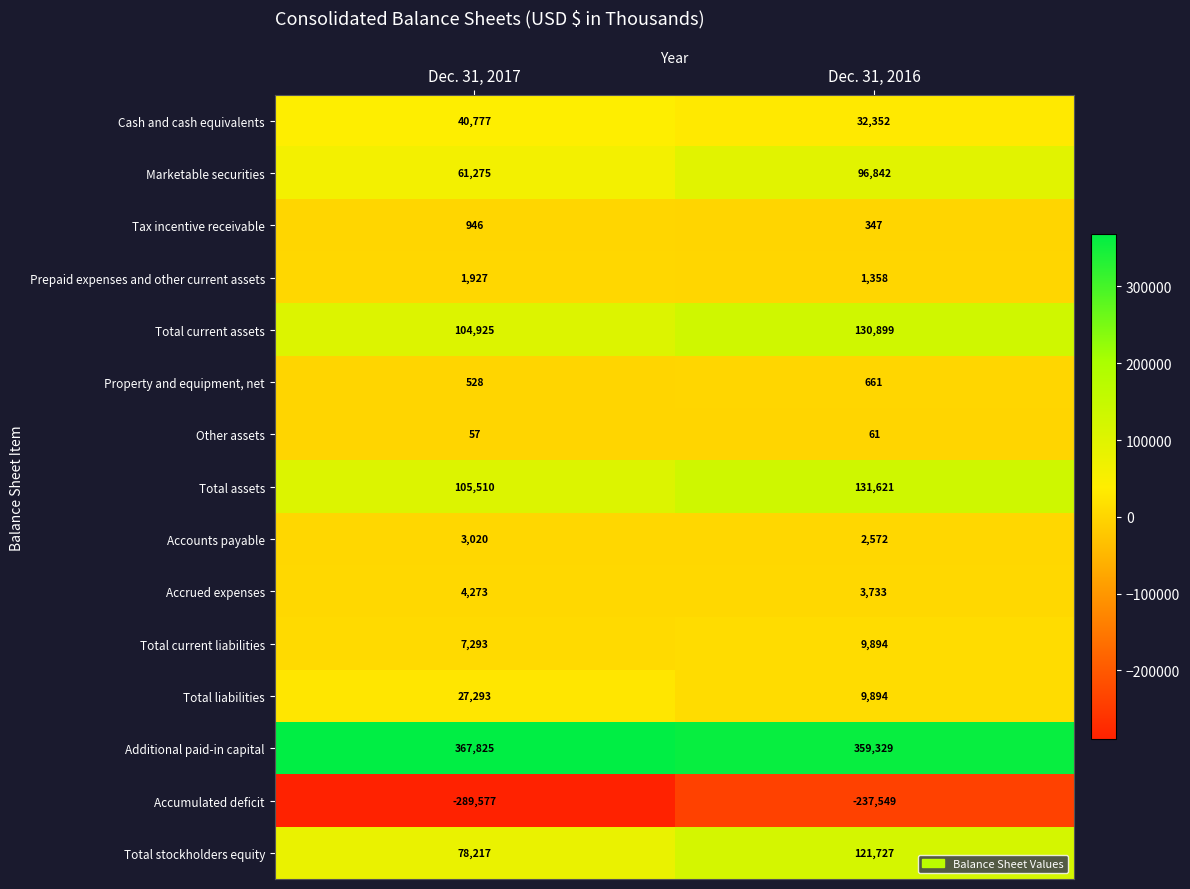

Which series has the largest total across all categories?

Additional paid-in capital